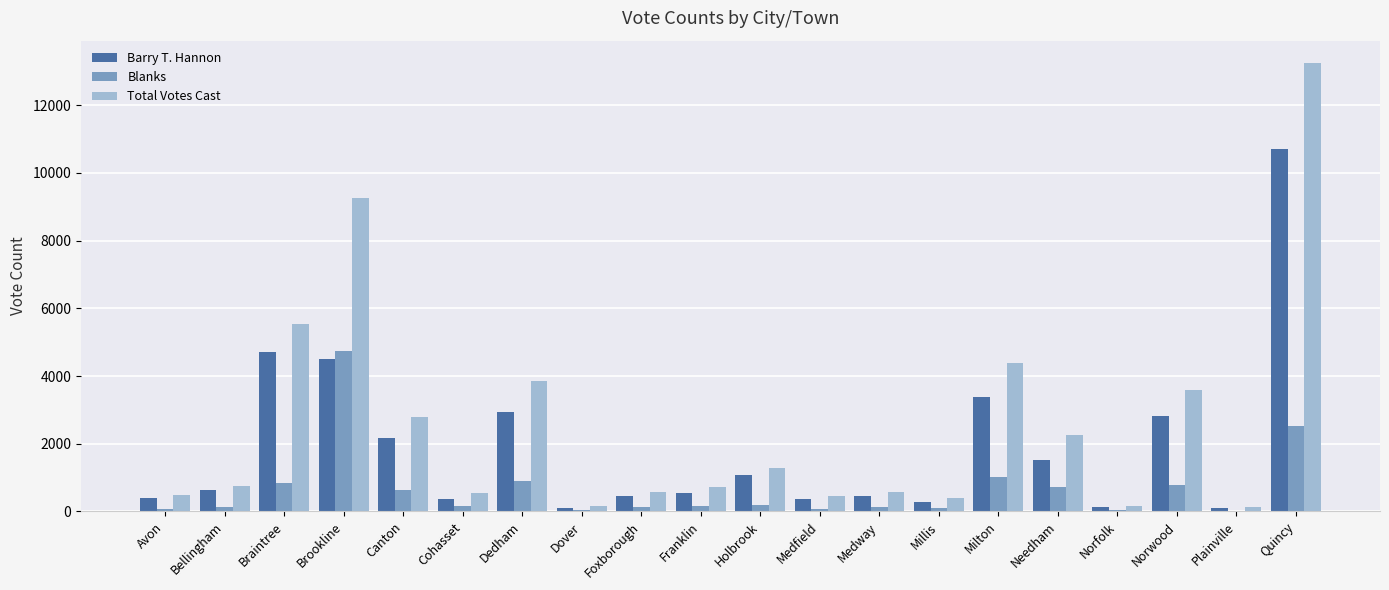

What is the total value across all series at Norwood?

7180